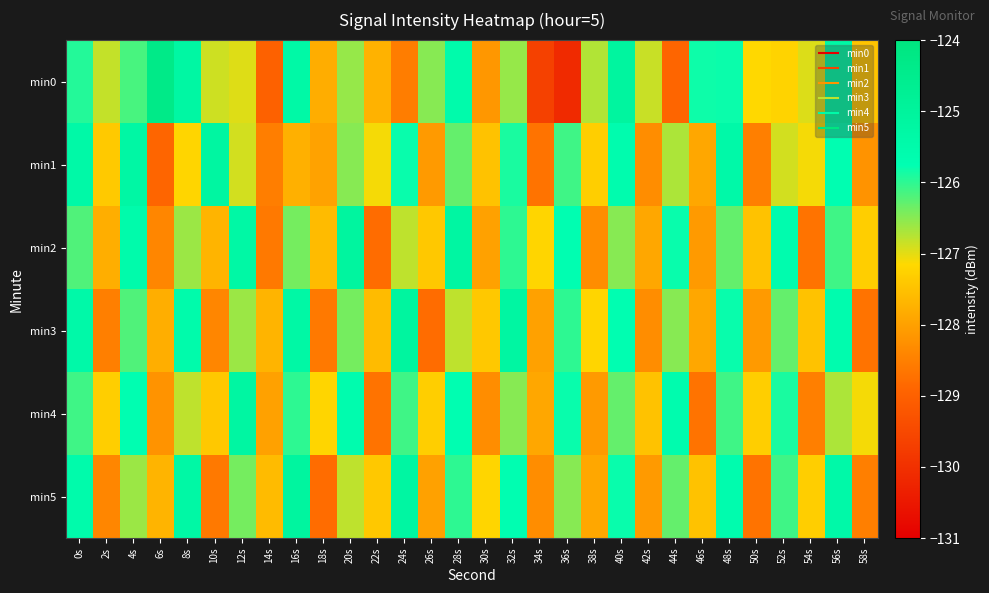

Reading left to right, transcribe all the data shown in this chart.

min0: 0s=-125.9	2s=-126.8	4s=-126.2	6s=-124.3	8s=-125.2	10s=-126.9	12s=-127.0	14s=-129.0	16s=-125.3	18s=-127.8	20s=-126.6	22s=-127.7	24s=-128.5	26s=-126.5	28s=-125.5	30s=-128.2	32s=-126.6	34s=-129.6	36s=-130.1	38s=-126.7	40s=-125.1	42s=-126.8	44s=-128.9	46s=-125.8	48s=-125.8	50s=-127.1	52s=-127.2	54s=-127.0	56s=-125.3	58s=-127.4
min1: 0s=-125.4	2s=-127.4	4s=-125.3	6s=-128.9	8s=-127.2	10s=-125.2	12s=-126.9	14s=-128.5	16s=-127.8	18s=-128.0	20s=-126.5	22s=-127.1	24s=-125.8	26s=-128.1	28s=-126.3	30s=-127.5	32s=-125.9	34s=-128.7	36s=-126.1	38s=-127.3	40s=-125.6	42s=-128.3	44s=-126.7	46s=-127.9	48s=-125.4	50s=-128.5	52s=-126.9	54s=-127.1	56s=-125.7	58s=-128.2
min2: 0s=-126.2	2s=-127.8	4s=-125.5	6s=-128.4	8s=-126.6	10s=-127.7	12s=-125.3	14s=-128.6	16s=-126.4	18s=-127.6	20s=-125.1	22s=-128.8	24s=-126.8	26s=-127.4	28s=-125.2	30s=-128.0	32s=-126.0	34s=-127.2	36s=-125.7	38s=-128.3	40s=-126.5	42s=-127.9	44s=-125.8	46s=-128.1	48s=-126.3	50s=-127.5	52s=-125.6	54s=-128.7	56s=-126.1	58s=-127.3
min3: 0s=-125.4	2s=-128.5	4s=-126.2	6s=-127.8	8s=-125.5	10s=-128.4	12s=-126.6	14s=-127.7	16s=-125.3	18s=-128.6	20s=-126.4	22s=-127.6	24s=-125.1	26s=-128.8	28s=-126.8	30s=-127.4	32s=-125.2	34s=-128.0	36s=-126.0	38s=-127.2	40s=-125.7	42s=-128.3	44s=-126.5	46s=-127.9	48s=-125.8	50s=-128.1	52s=-126.3	54s=-127.5	56s=-125.6	58s=-128.7
min4: 0s=-126.1	2s=-127.3	4s=-125.7	6s=-128.2	8s=-126.8	10s=-127.4	12s=-125.2	14s=-128.0	16s=-126.0	18s=-127.2	20s=-125.6	22s=-128.7	24s=-126.1	26s=-127.3	28s=-125.7	30s=-128.3	32s=-126.5	34s=-127.9	36s=-125.8	38s=-128.1	40s=-126.3	42s=-127.5	44s=-125.6	46s=-128.7	48s=-126.1	50s=-127.3	52s=-125.9	54s=-128.5	56s=-126.7	58s=-127.1
min5: 0s=-125.5	2s=-128.4	4s=-126.6	6s=-127.7	8s=-125.3	10s=-128.6	12s=-126.4	14s=-127.6	16s=-125.1	18s=-128.8	20s=-126.8	22s=-127.4	24s=-125.2	26s=-128.0	28s=-126.0	30s=-127.2	32s=-125.7	34s=-128.3	36s=-126.5	38s=-127.9	40s=-125.8	42s=-128.1	44s=-126.3	46s=-127.5	48s=-125.6	50s=-128.7	52s=-126.1	54s=-127.3	56s=-125.4	58s=-128.5